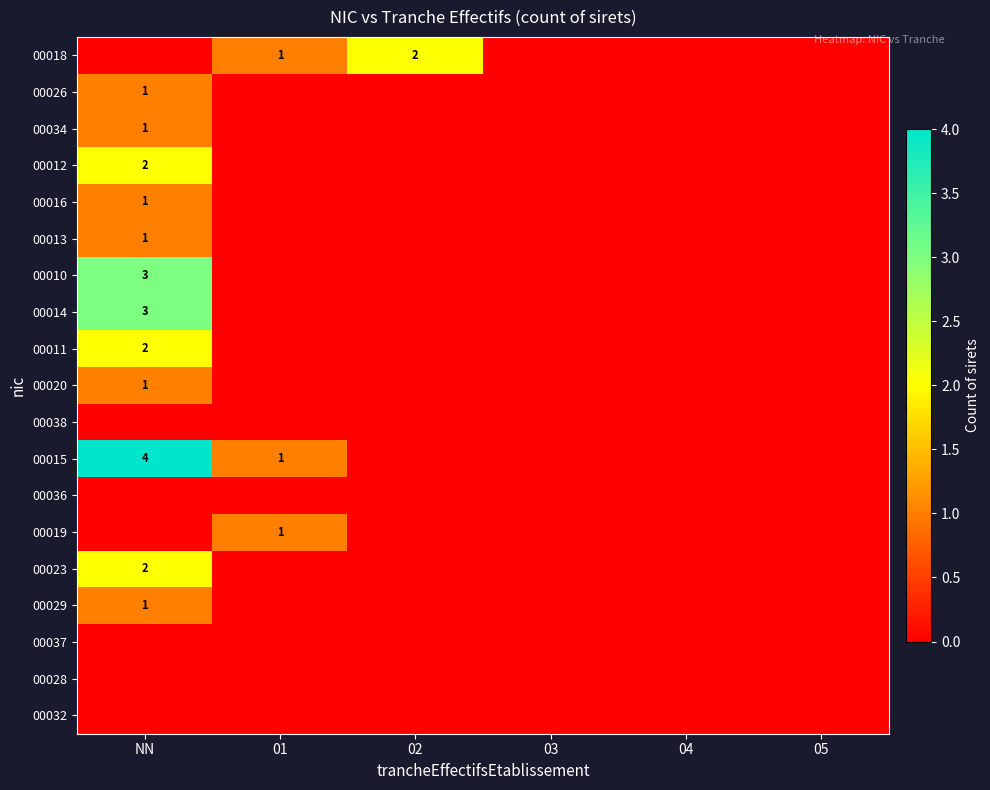

Where is 00026 nearest to the value 0?

01